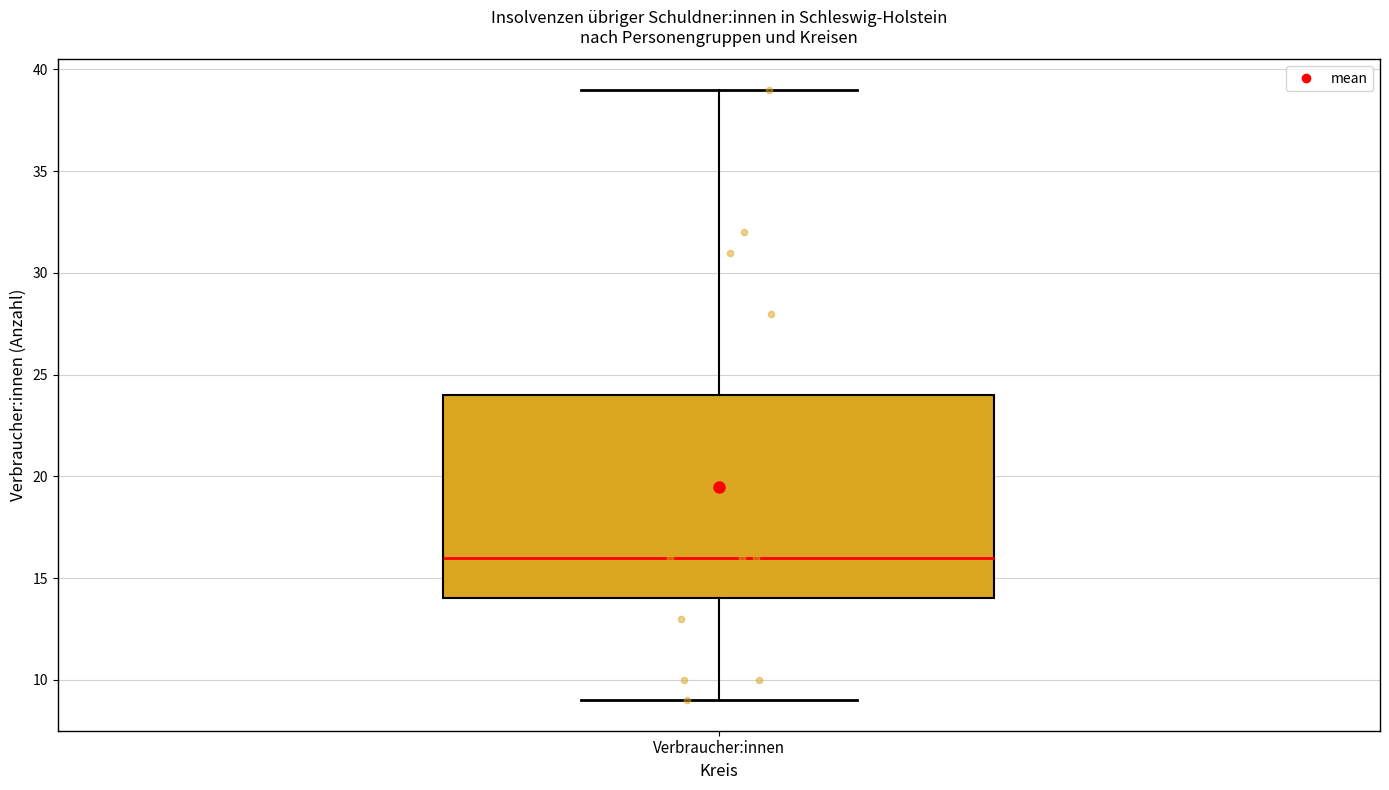

Transcribe this box plot: give where the median line is, the range the box spans, and where the two whiskers end, as read against the y-axis. The values are not printed on the chart, so give them approximately, as read against the axis.

median 16, box 14 to 24, whiskers 9 to 39